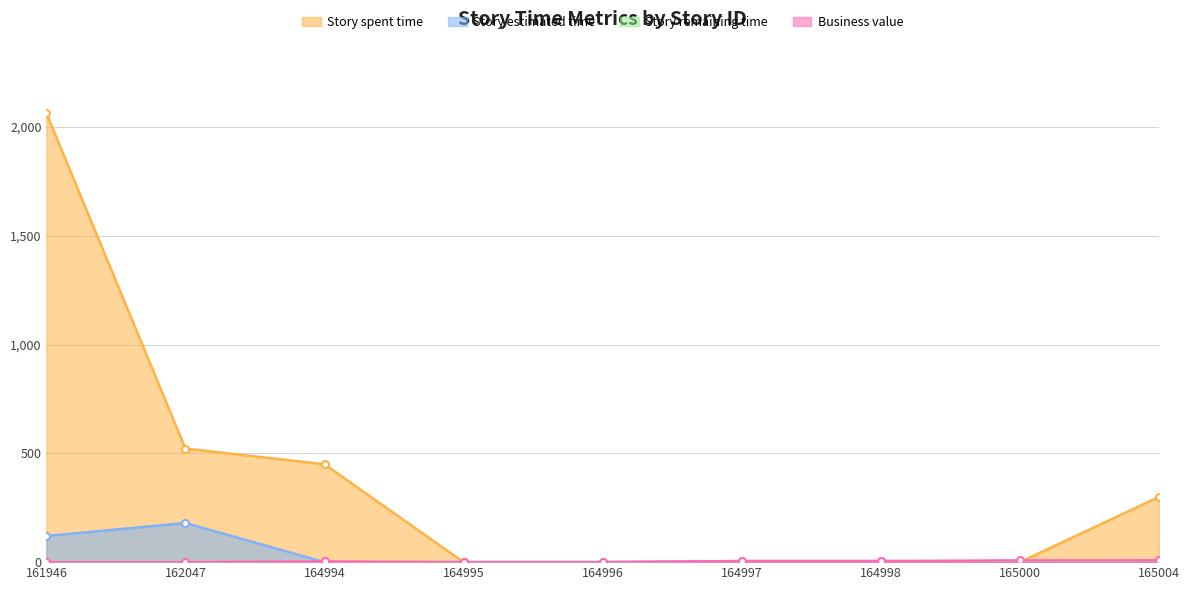

True or false: Business value and Story estimated time intersect in this chart.

True